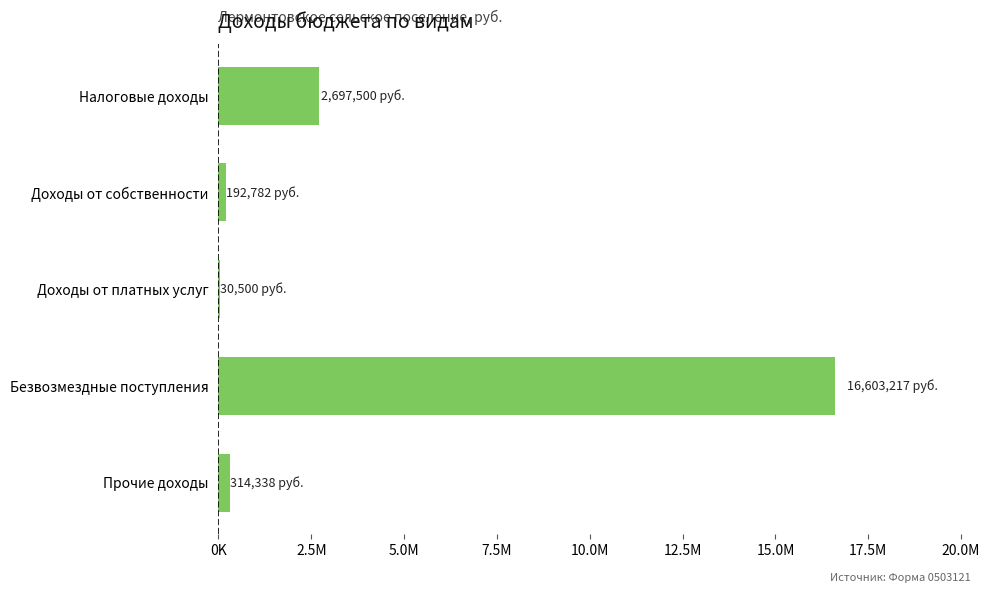

Where is the data nearest to the value 8316858?

Налоговые доходы